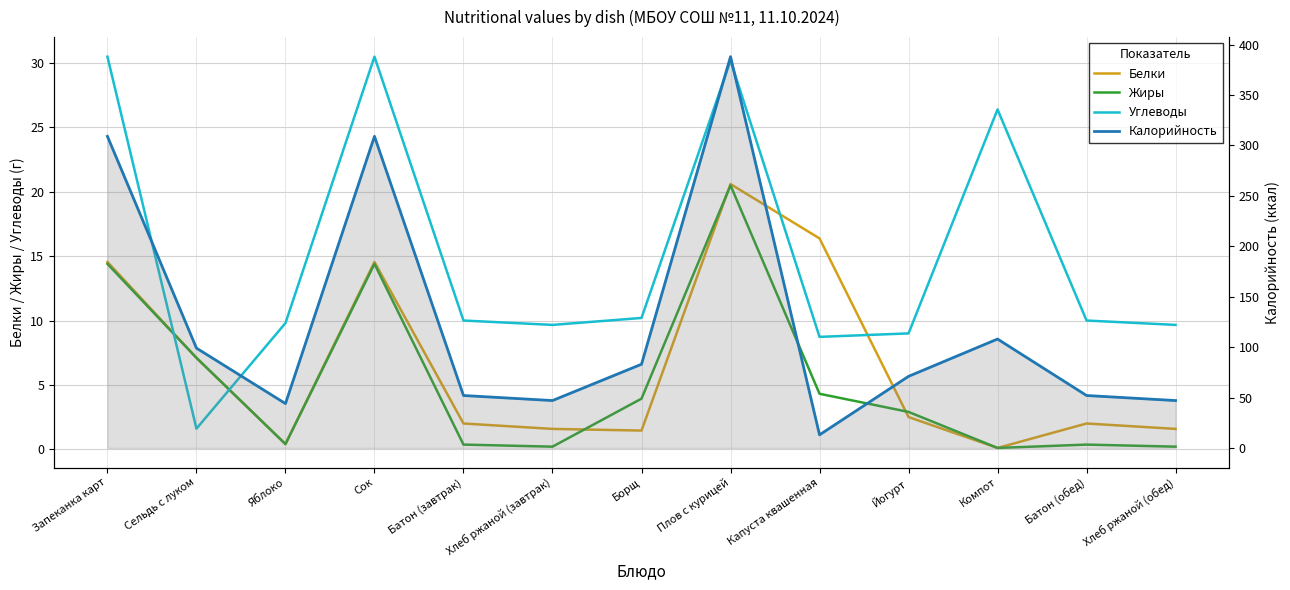

What is the greatest value displayed?

388.0